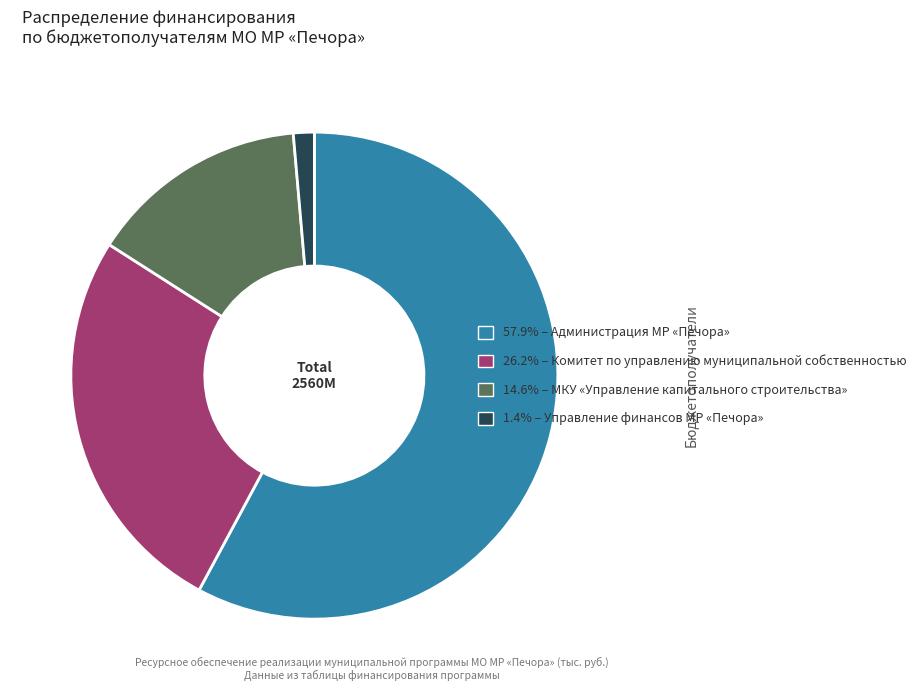

Is there any slice that represents more than half of the pie?

Yes